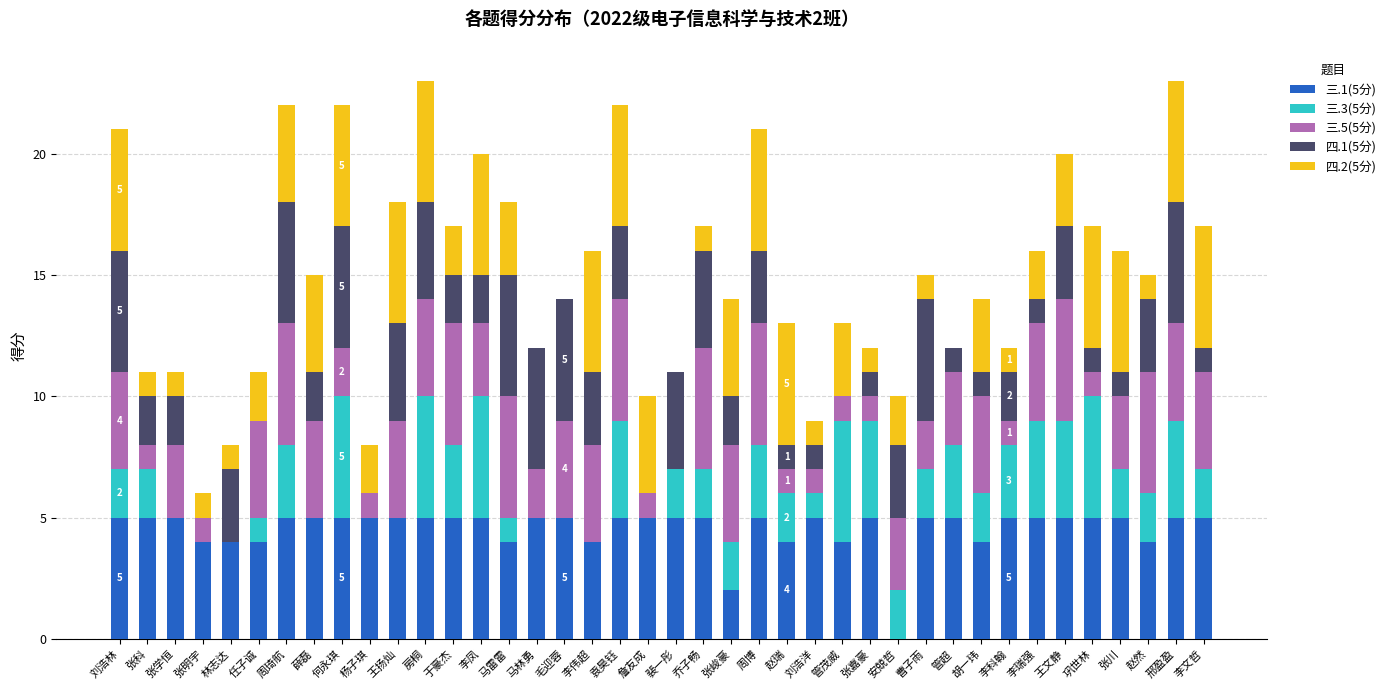

True or false: 三.1(5分) has a value of 3 at 管超.

False